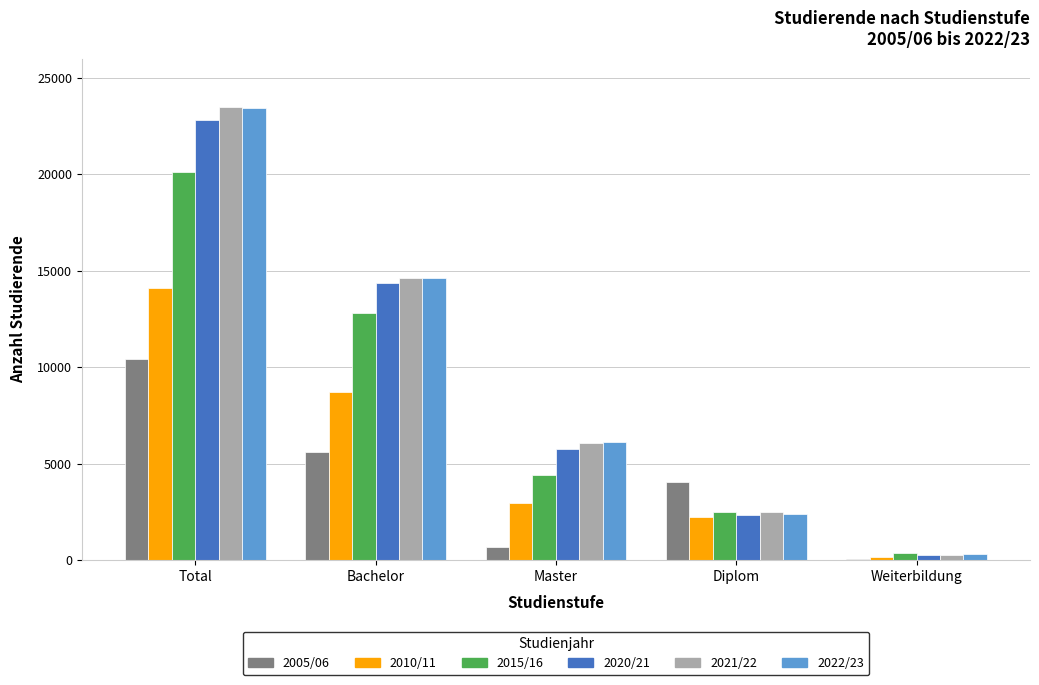

What is the sum of the 2015/16 values at Diplom and Master?

6946